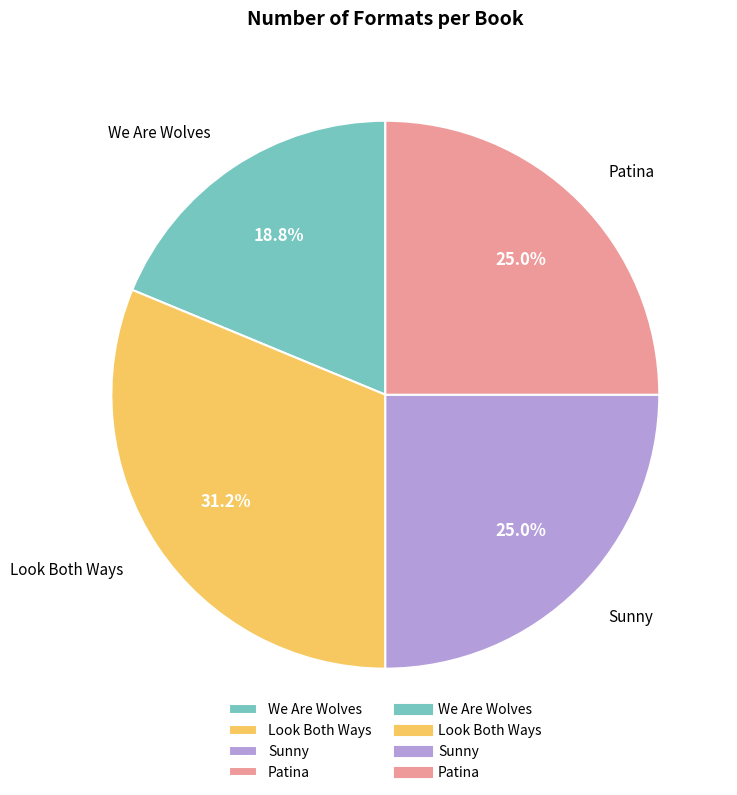

What percentage is the Patina slice, to the nearest percent?

25%